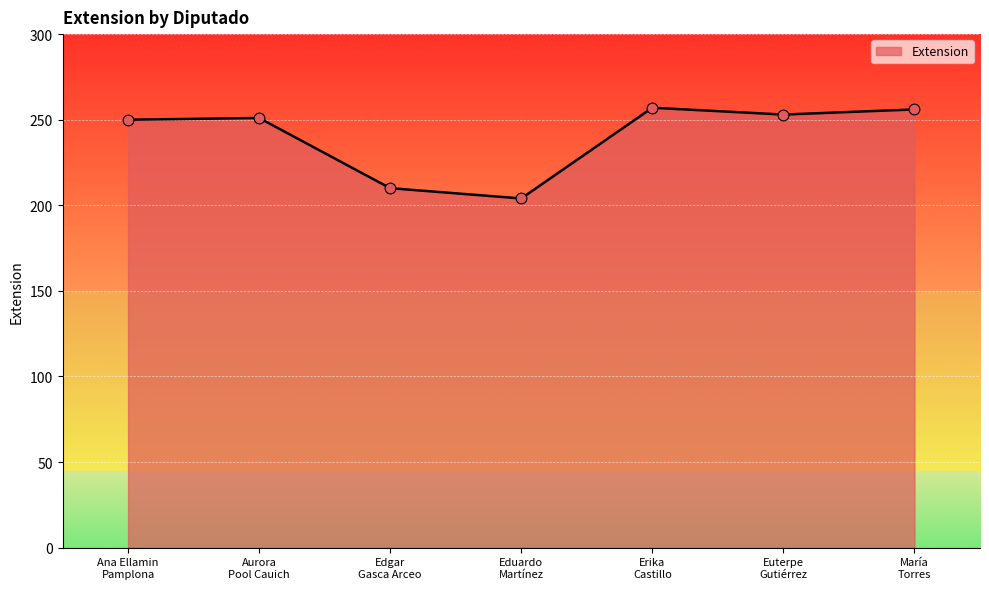

What is the change in value from Edgar
Gasca Arceo to Euterpe
Gutiérrez?

+43